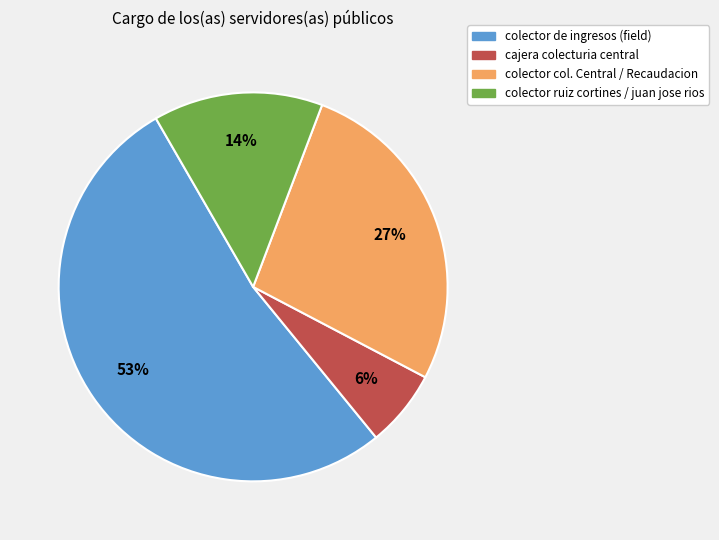

Is there any slice that represents more than half of the pie?

Yes